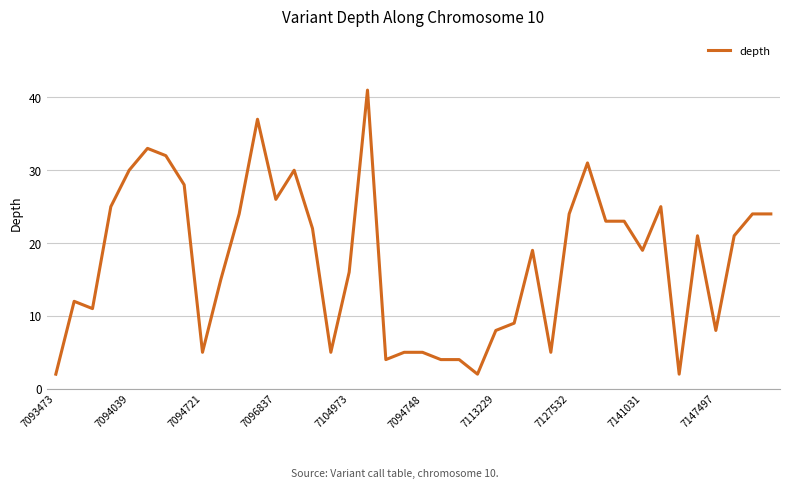

How many values are below 21?

20